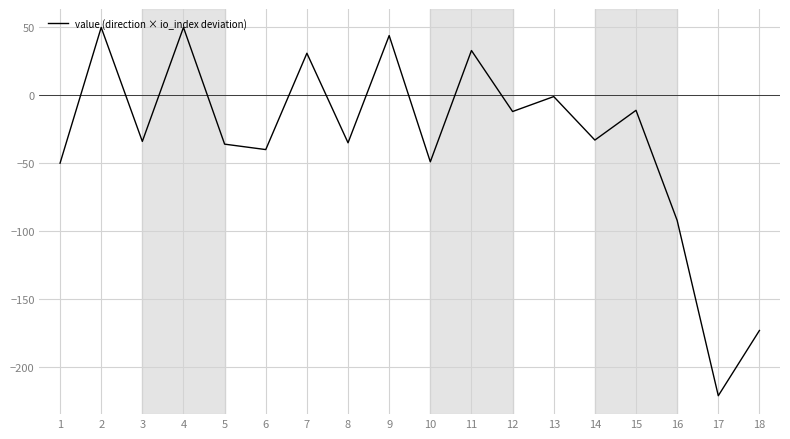

The value at 1 is -34.3. True or false?

False